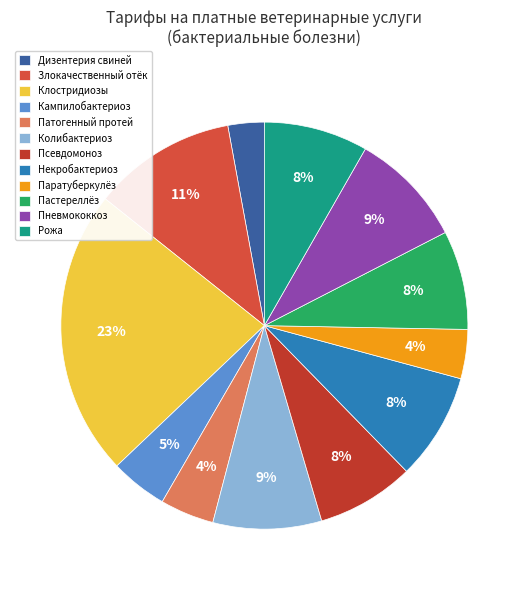

To the nearest percent, what is the combined percentage of Пневмококкоз and Псевдомоноз?

17%